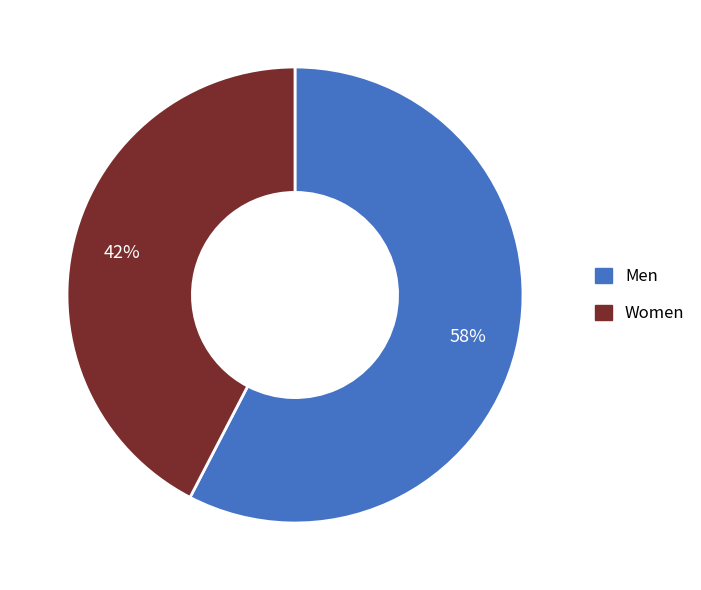

To the nearest percent, what is the average slice percentage?

50%